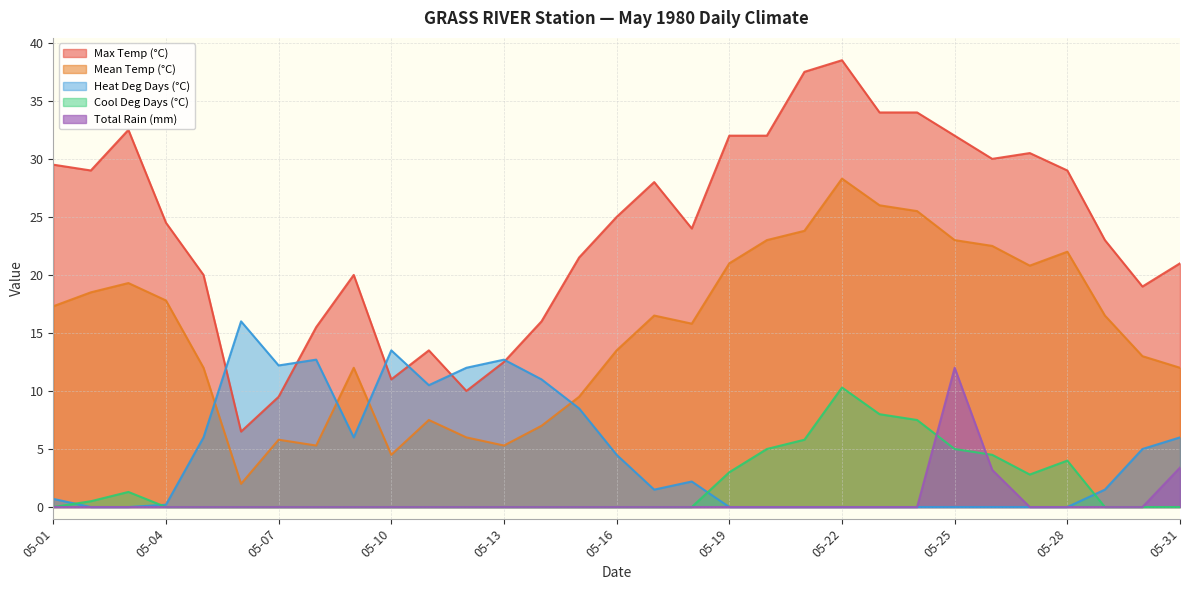

Is the value of Cool Deg Days (°C) at 05-18 greater than the value of Total Rain (mm) at 05-10?

No